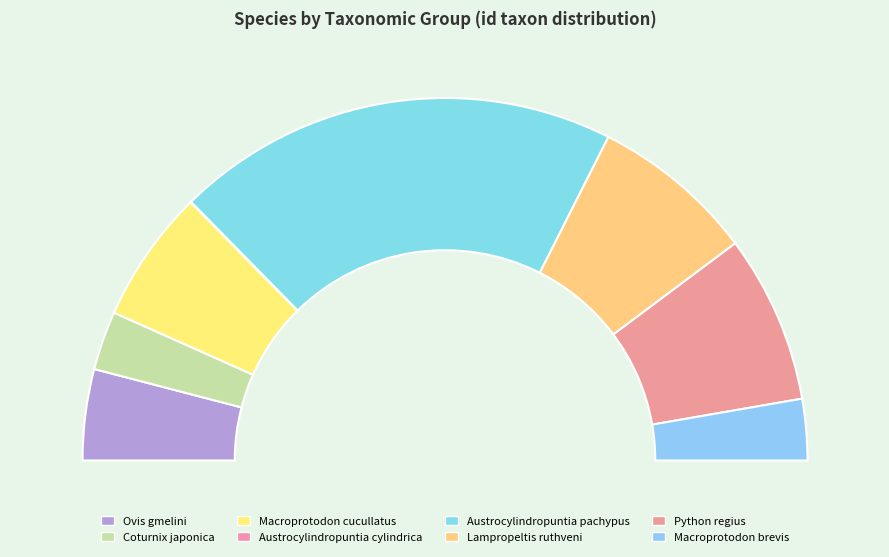

Which category has the smallest portion of the pie?

Austrocylindropuntia cylindrica